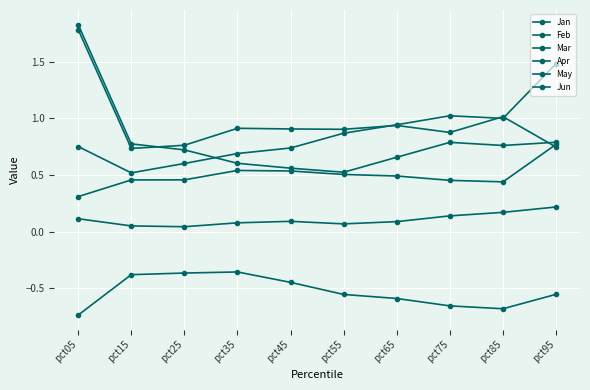

Reading left to right, what are all the values shown in this chart?

Jan: pct05=1.8	pct15=0.7	pct25=0.8	pct35=0.9	pct45=0.9	pct55=0.9	pct65=0.9	pct75=0.9	pct85=1.0	pct95=0.7
Feb: pct05=0.1	pct15=0.1	pct25=0.0	pct35=0.1	pct45=0.1	pct55=0.1	pct65=0.1	pct75=0.1	pct85=0.2	pct95=0.2
Mar: pct05=0.8	pct15=0.5	pct25=0.6	pct35=0.7	pct45=0.7	pct55=0.9	pct65=0.9	pct75=1.0	pct85=1.0	pct95=1.5
Apr: pct05=0.3	pct15=0.5	pct25=0.5	pct35=0.5	pct45=0.5	pct55=0.5	pct65=0.5	pct75=0.5	pct85=0.4	pct95=0.8
May: pct05=-0.7	pct15=-0.4	pct25=-0.4	pct35=-0.4	pct45=-0.4	pct55=-0.6	pct65=-0.6	pct75=-0.7	pct85=-0.7	pct95=-0.6
Jun: pct05=1.8	pct15=0.8	pct25=0.7	pct35=0.6	pct45=0.6	pct55=0.5	pct65=0.7	pct75=0.8	pct85=0.8	pct95=0.8